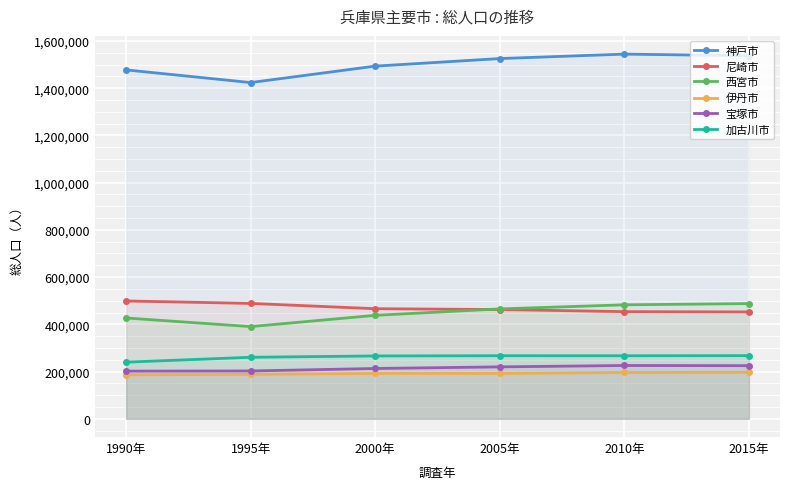

True or false: 伊丹市 and 西宮市 intersect in this chart.

False